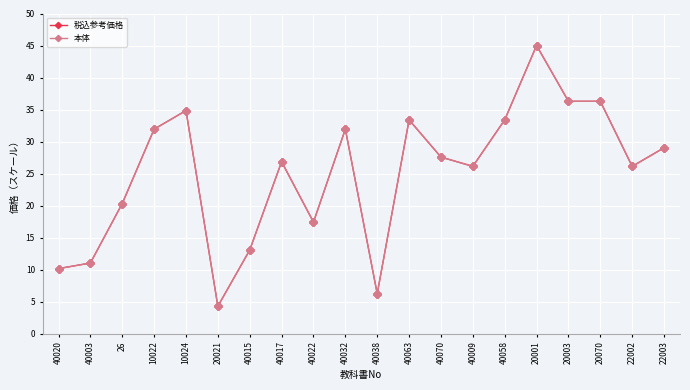

True or false: 本体 and 税込参考価格 cross at least once.

False